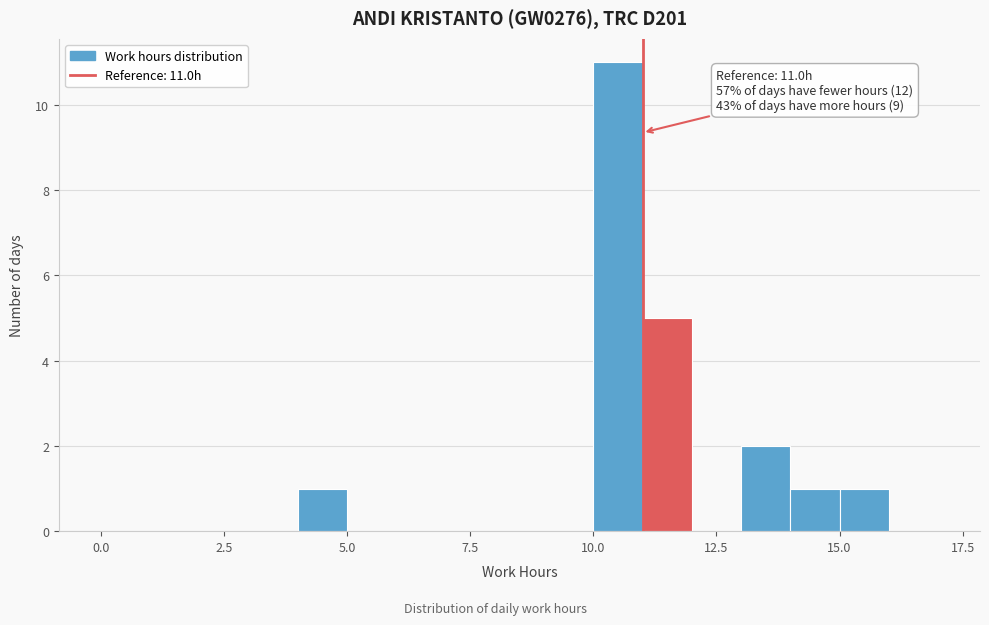

Around what value on the x-axis is the tallest bar? Give the approximate position of its centre, as read against the axis.

10.5